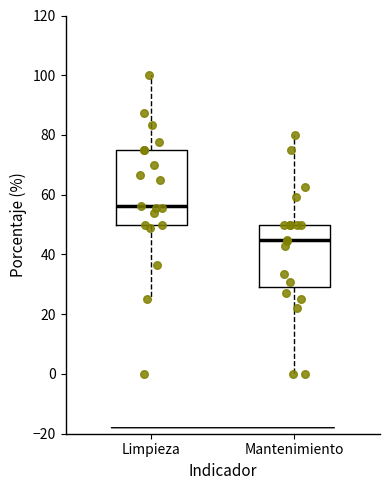

Comparing the boxes themselves (not the whiskers), which one is the tallest?

Limpieza